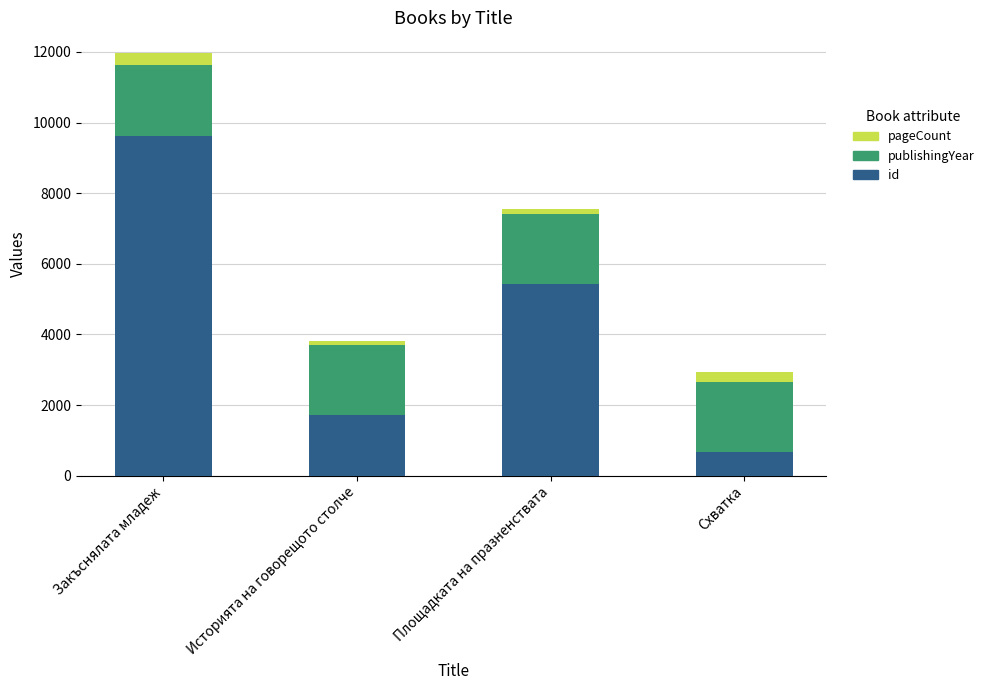

At which label does id reach its peak?

Закъснялата младеж